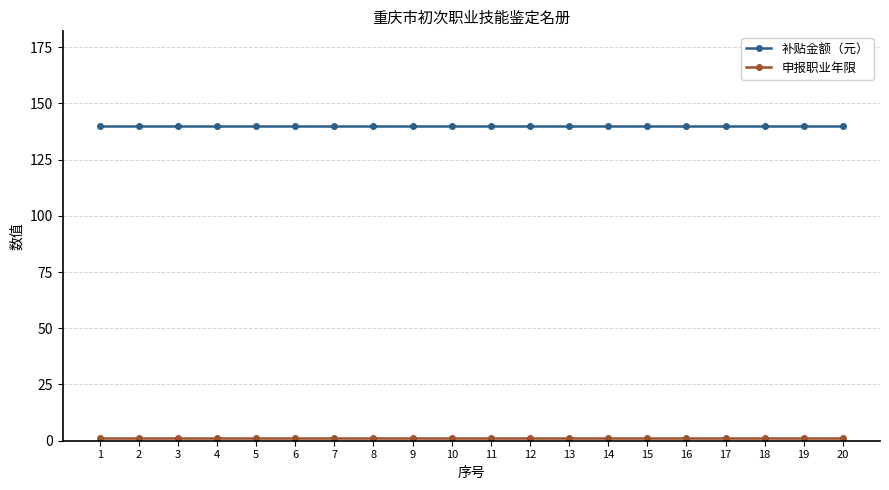

What is the sum of all 补贴金额（元） values?

2800